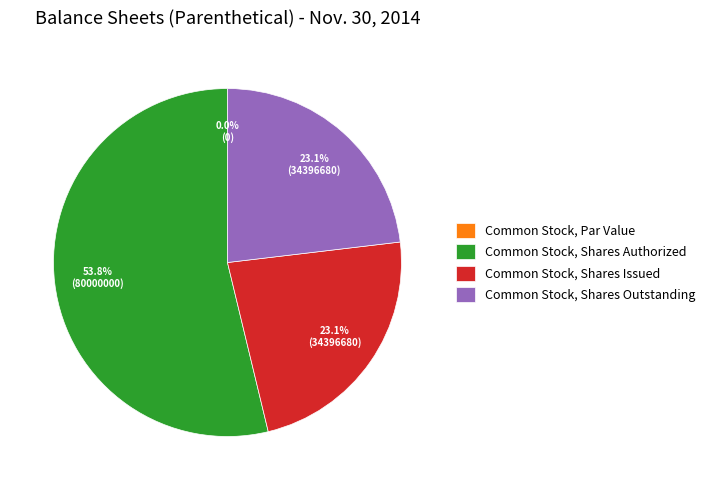

Is there any slice that represents more than half of the pie?

Yes